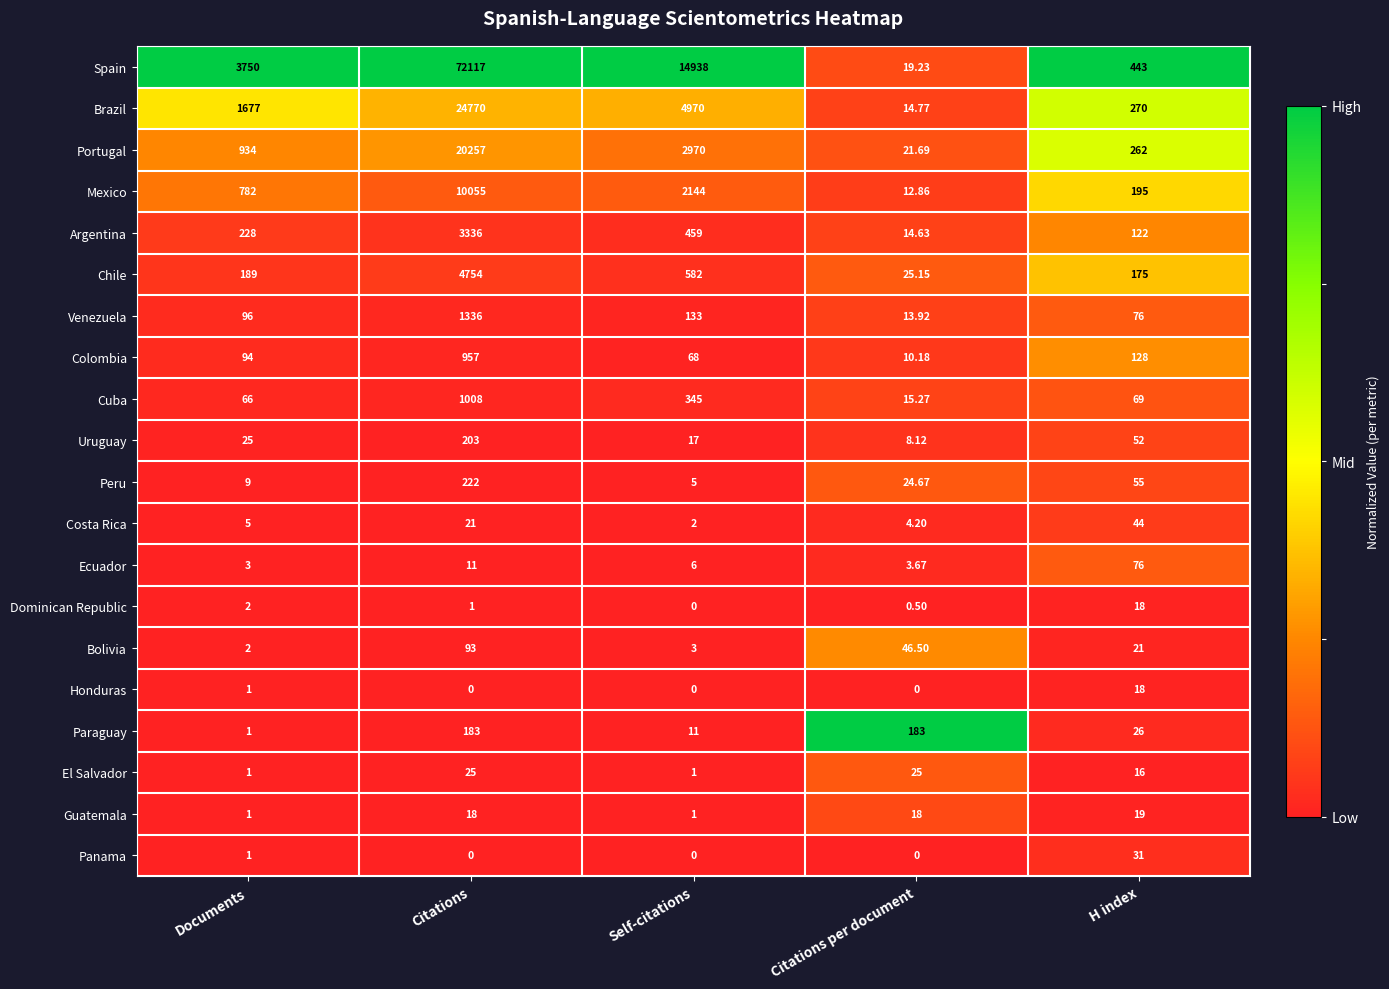

What is the maximum value shown in the chart?

72117.0